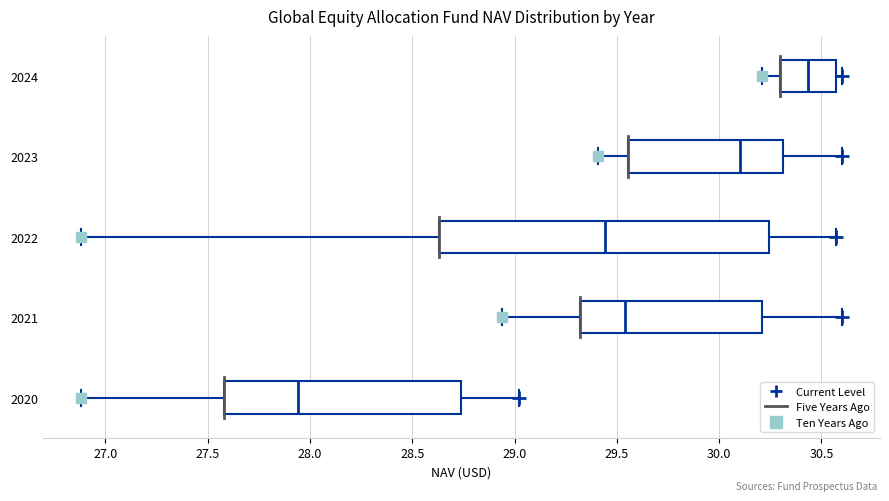

Reading bottom to top, read every box against the x-axis: the position of its median line, the range the box covers, and the ends of its whiskers. The values are not printed on the chart, so give them approximately, as read against the axis.

2020: median 27.95, box 27.60 to 28.75, whiskers 26.90 to 29.00
2021: median 29.55, box 29.30 to 30.20, whiskers 28.95 to 30.60
2022: median 29.45, box 28.65 to 30.25, whiskers 26.90 to 30.55
2023: median 30.10, box 29.55 to 30.30, whiskers 29.40 to 30.60
2024: median 30.45, box 30.30 to 30.55, whiskers 30.20 to 30.60